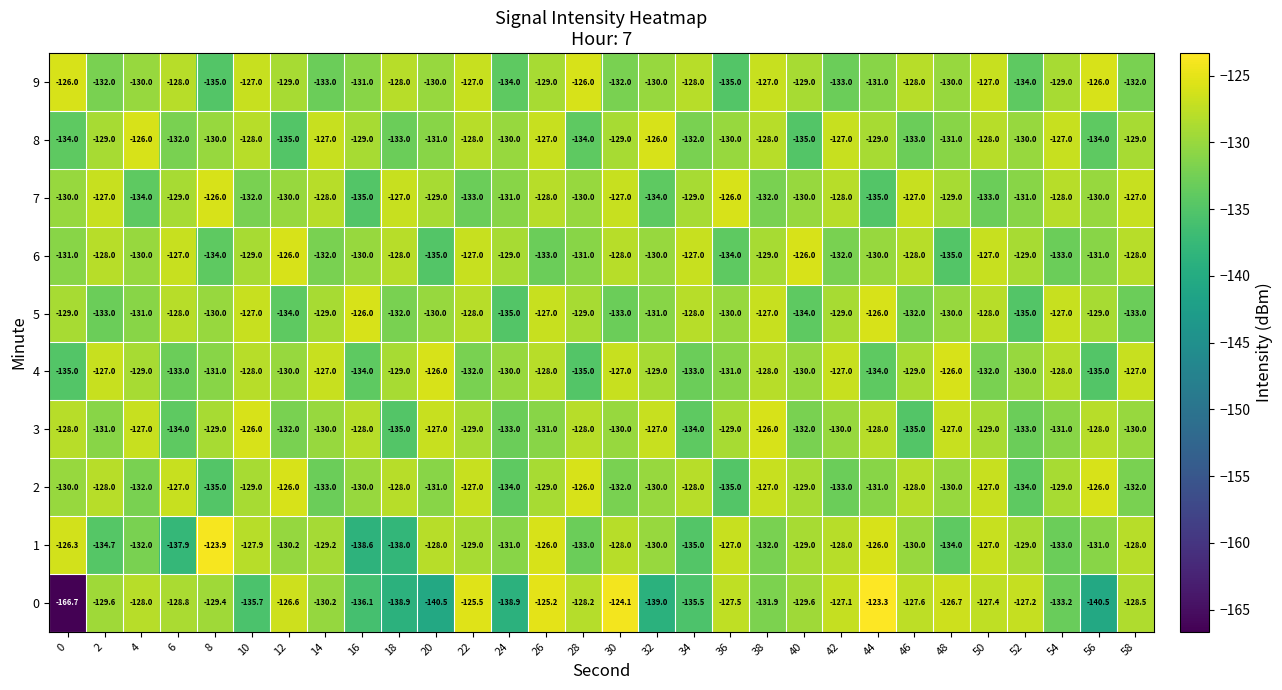

What is the difference between the 0 values at 30 and 0?

42.6